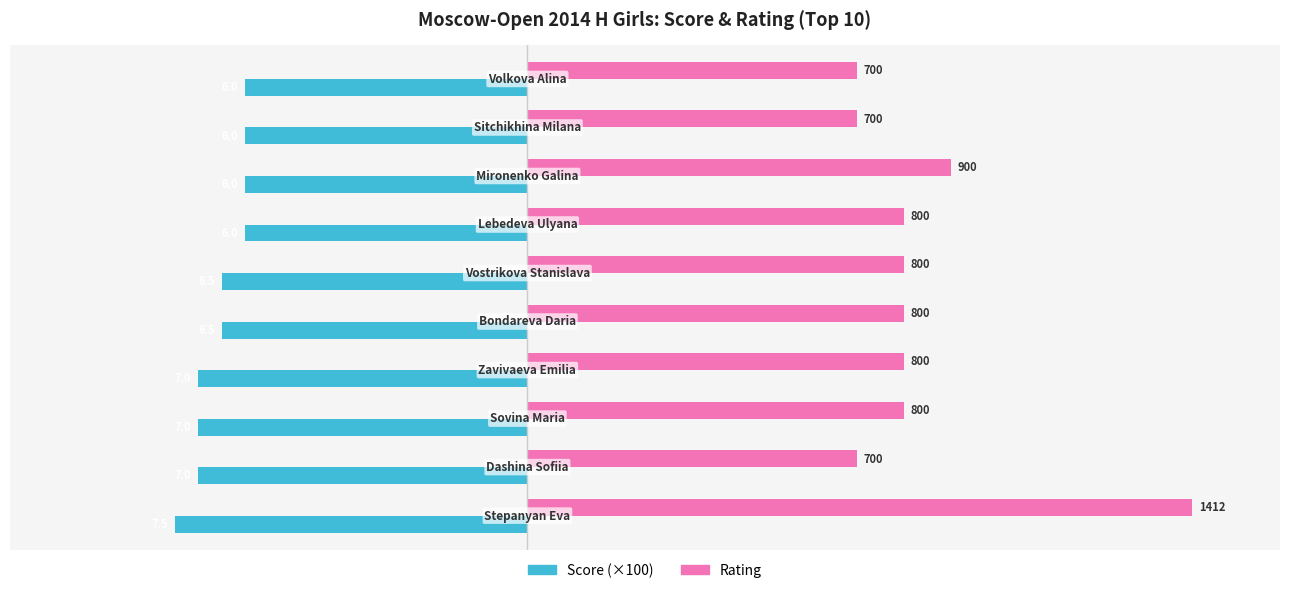

Rank the series by their average value, from lowest to highest.

Score (×100), Rating